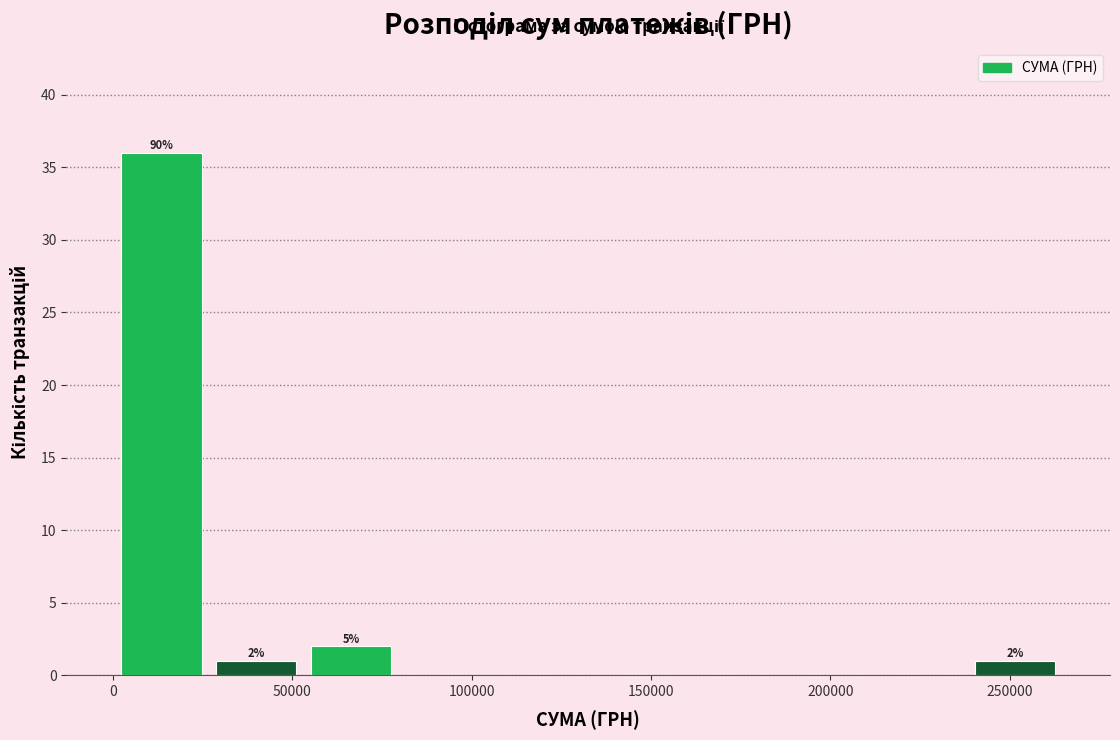

Over which range of the x-axis is the bar tallest?

0 to 25000